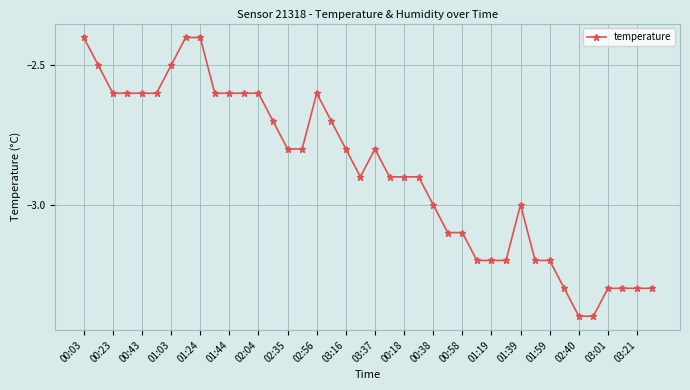

What is the sum of all values?

-115.3